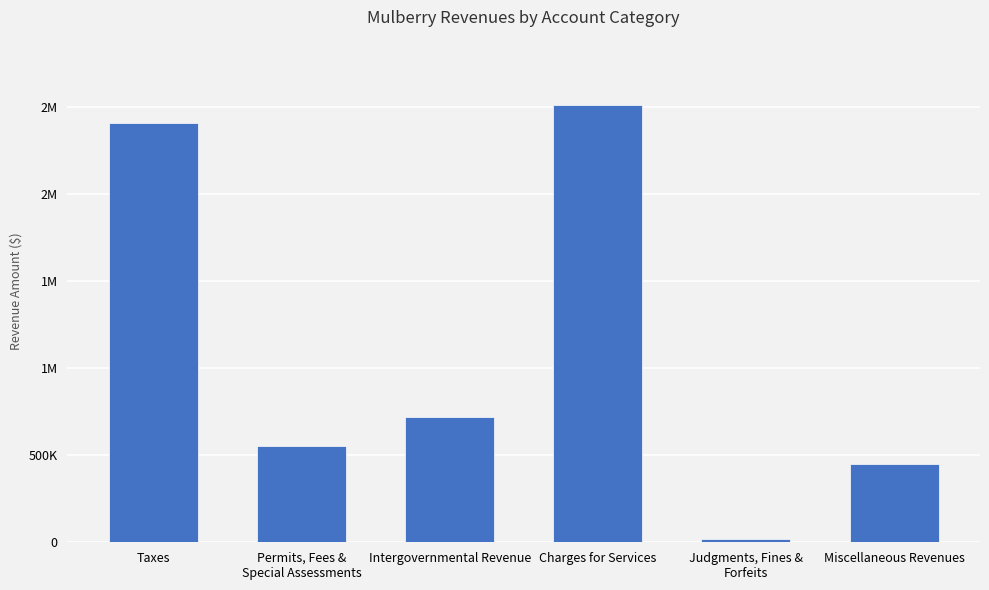

List the labels in order of value, smallest first.

Judgments, Fines &
Forfeits, Miscellaneous Revenues, Permits, Fees &
Special Assessments, Intergovernmental Revenue, Taxes, Charges for Services